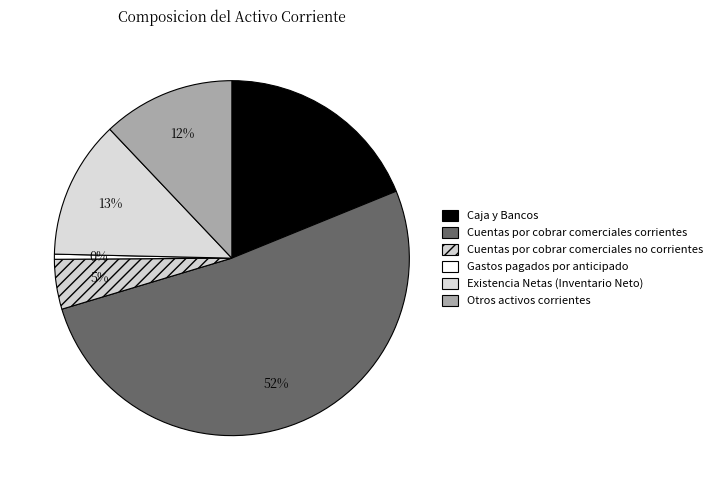

To the nearest percent, what is the difference between the Cuentas por cobrar comerciales corrientes and Gastos pagados por anticipado slice percentages?

51%